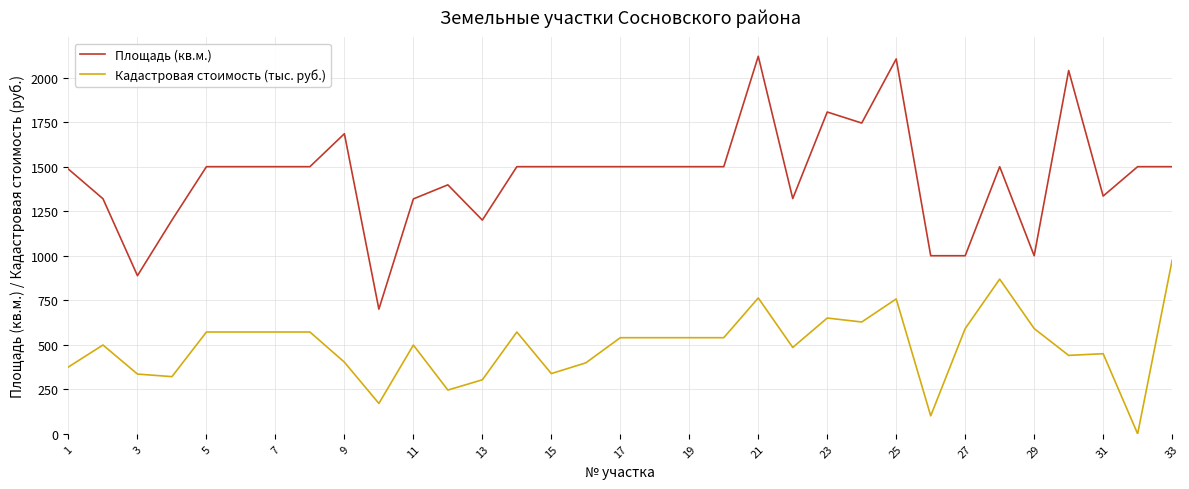

List the series in order of their overall mean, highest first.

Площадь (кв.м.), Кадастровая стоимость (тыс. руб.)